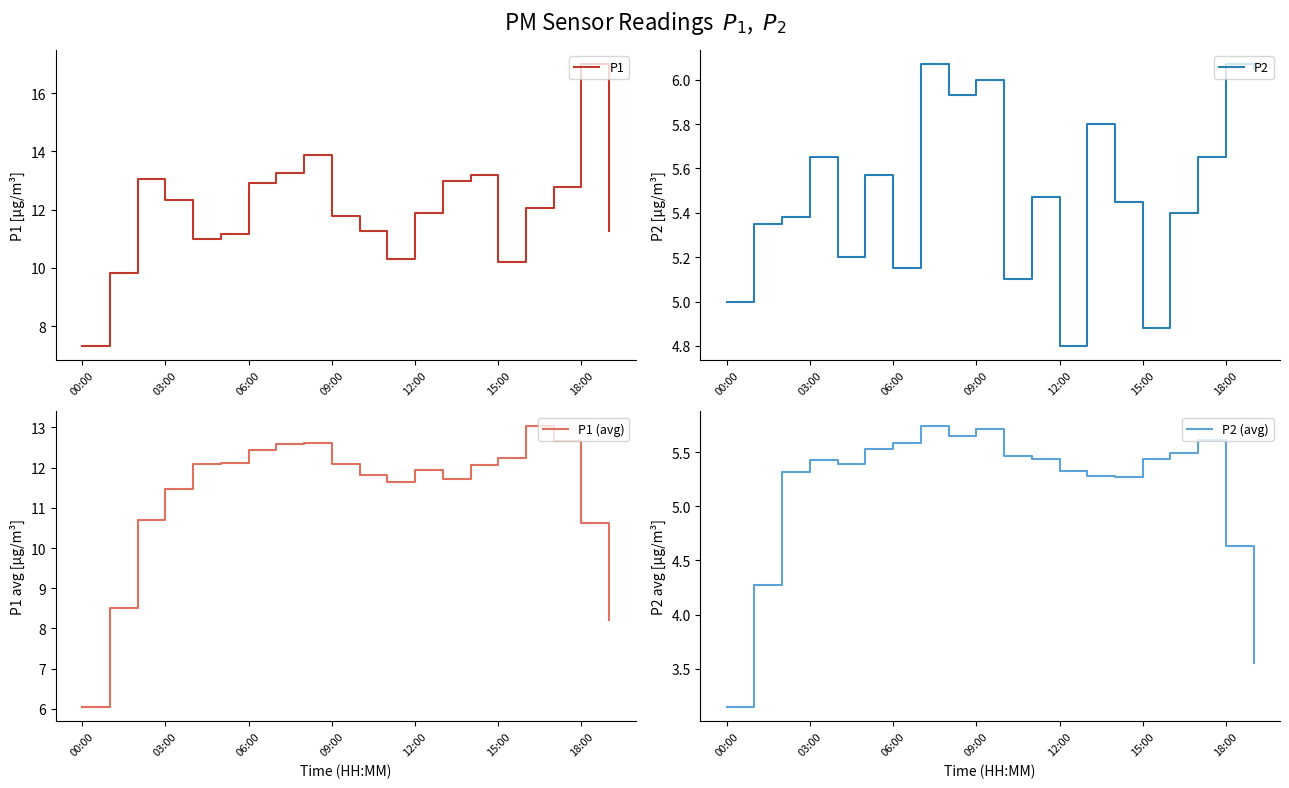

True or false: P2 and P1 (avg) intersect in this chart.

False